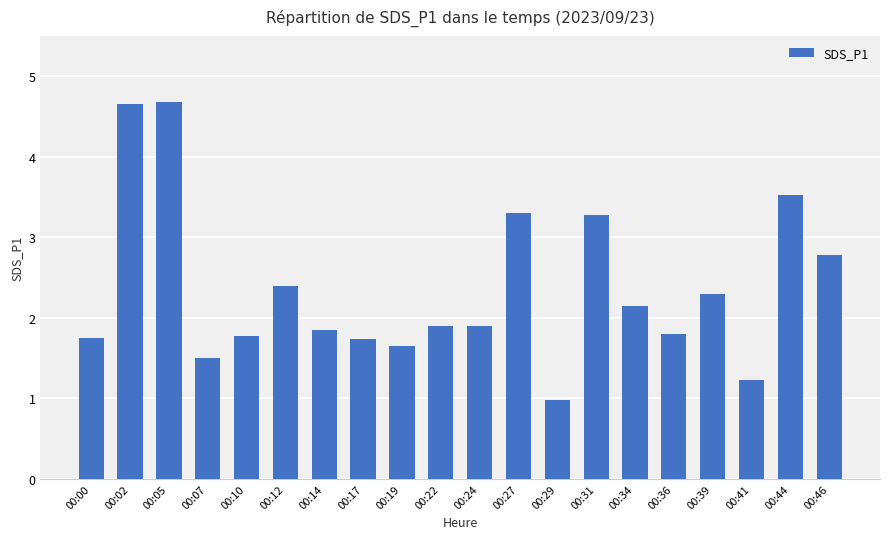

Does the chart contain any negative values?

No